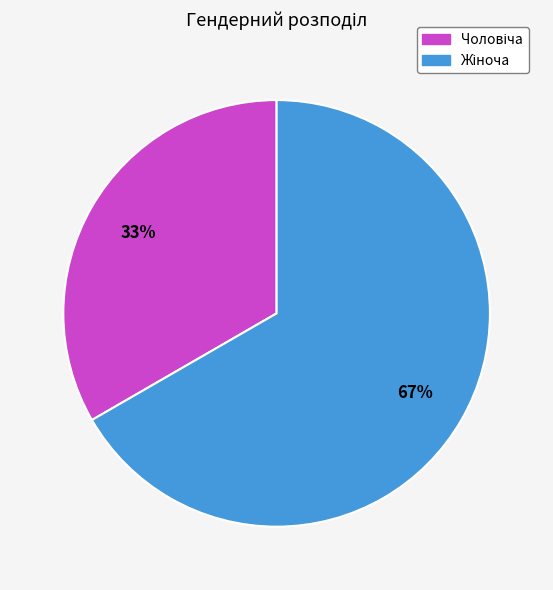

Does any single category account for the majority?

Yes